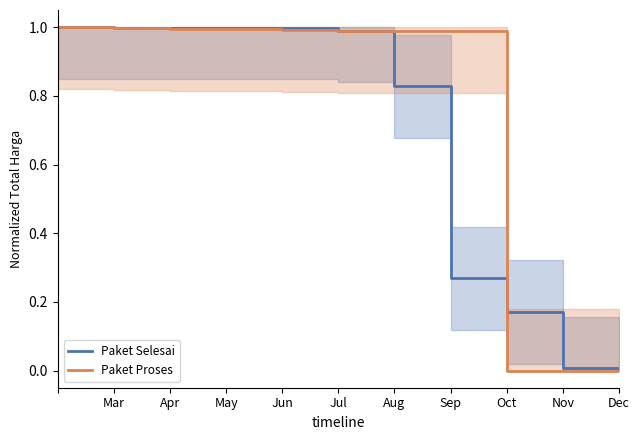

The Paket Selesai series shows -0.4 at Dec. True or false?

False